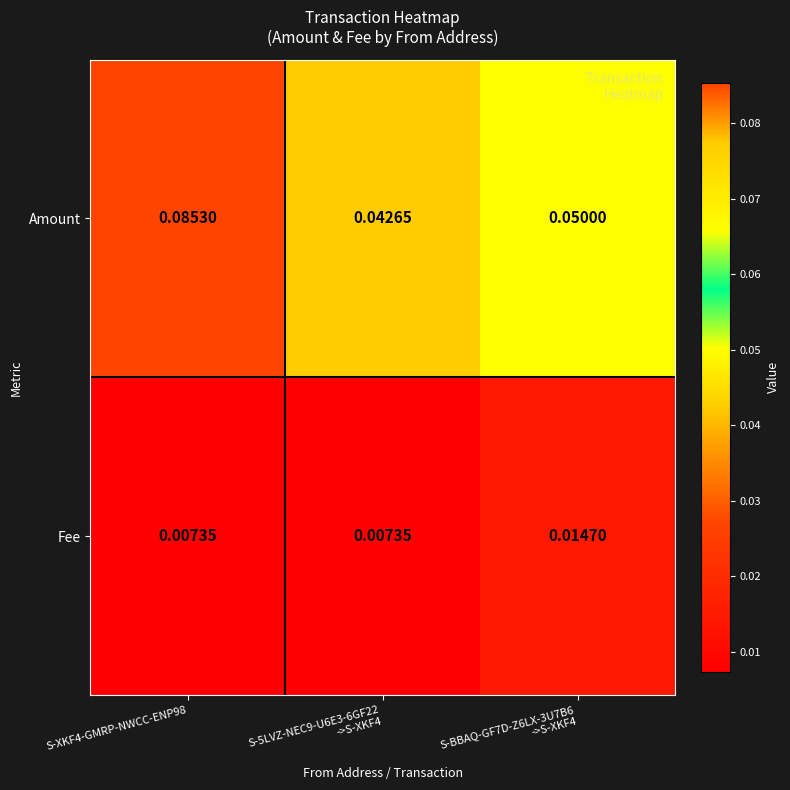

Which series has the largest total across all categories?

Amount